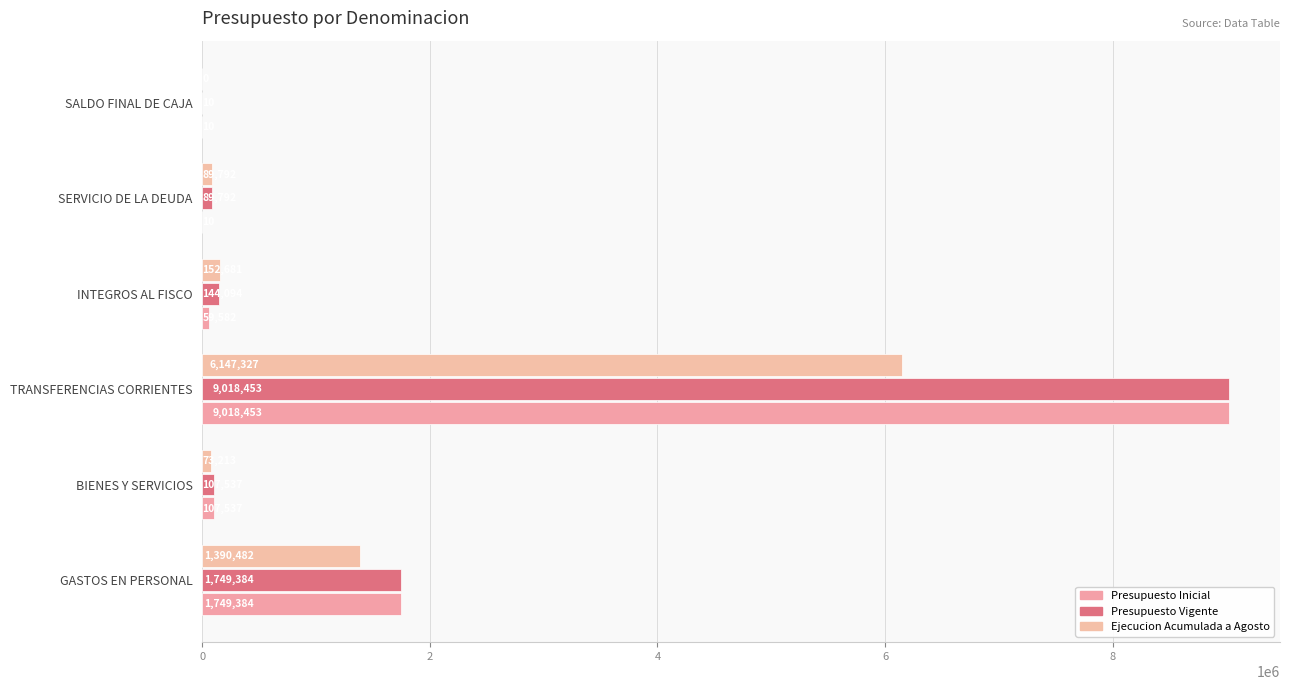

What is the value of the Presupuesto Inicial bar at the 2nd from the left?

107537